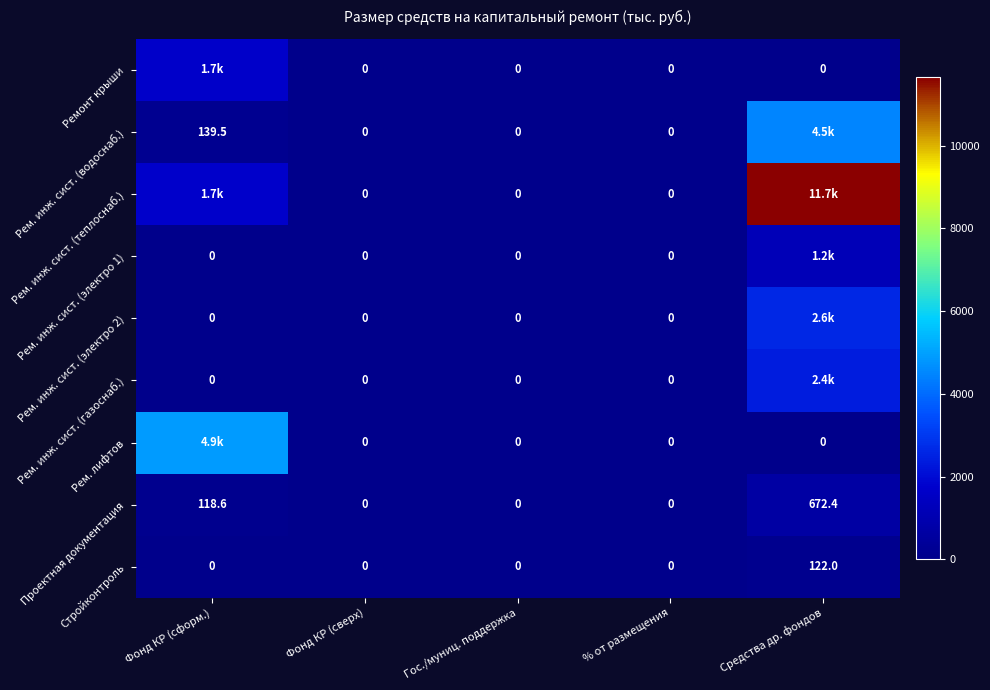

Which category has the lowest value in the Рем. инж. сист. (водоснаб.) series?

Фонд КР (сверх)